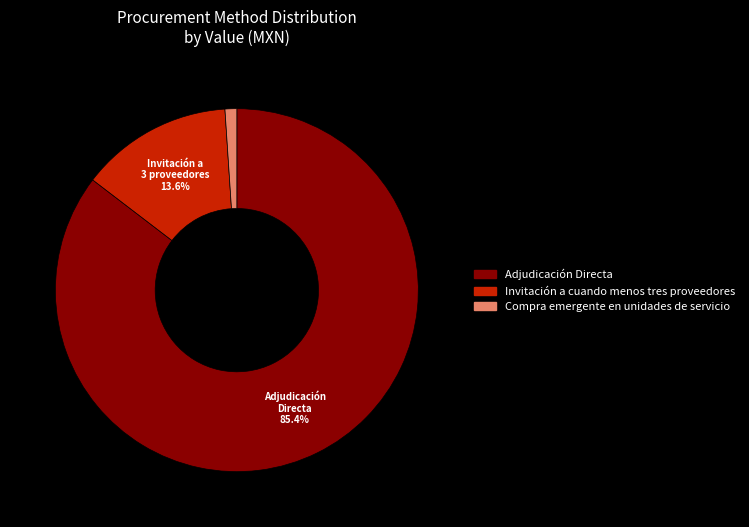

Rank the categories by value from lowest to highest.

Compra emergente en unidades de servicio, Invitación a cuando menos tres proveedores, Adjudicación Directa